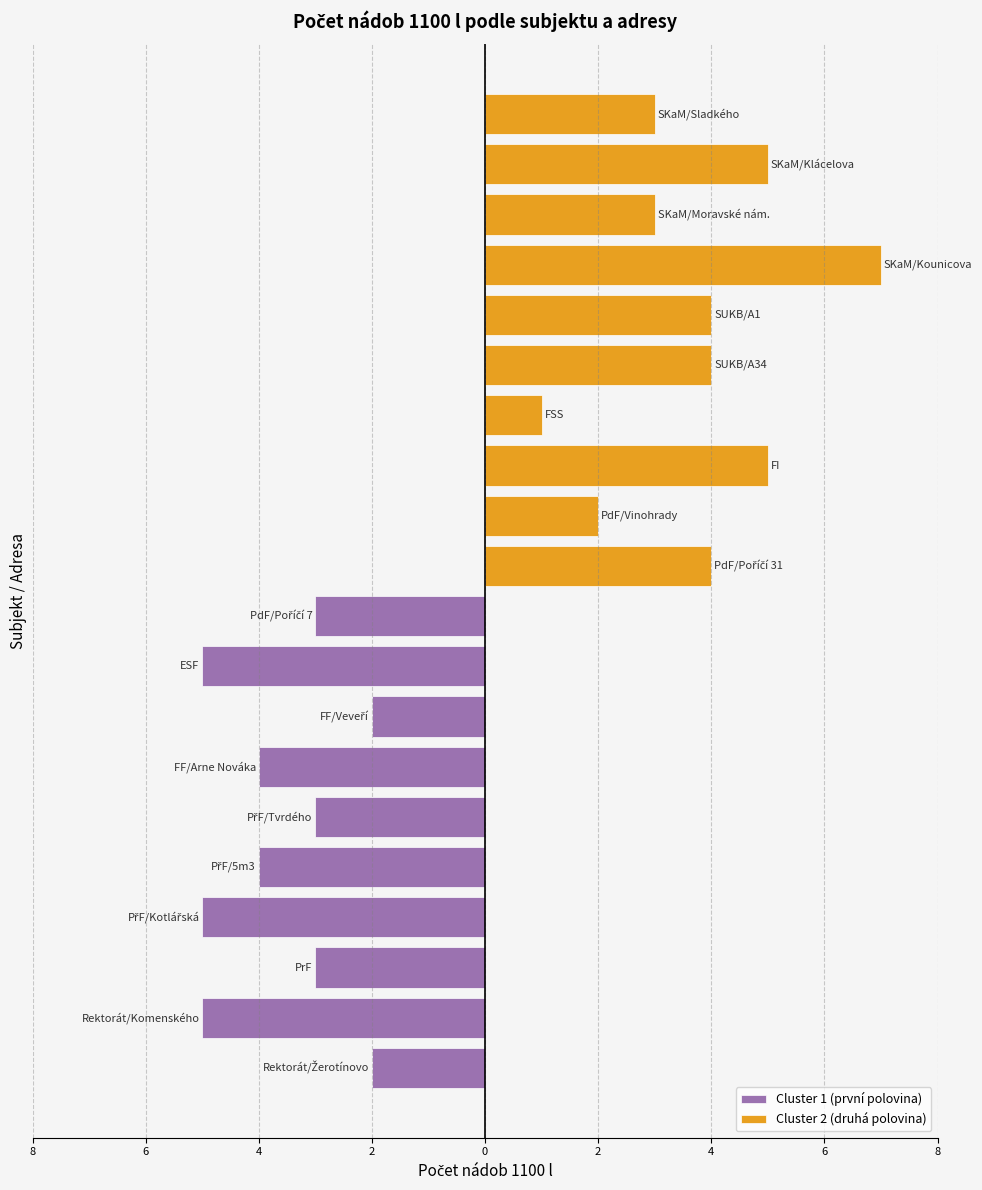

At 0, list the series in order from largest to smallest.

Cluster 2 (druhá polovina), Cluster 1 (první polovina)